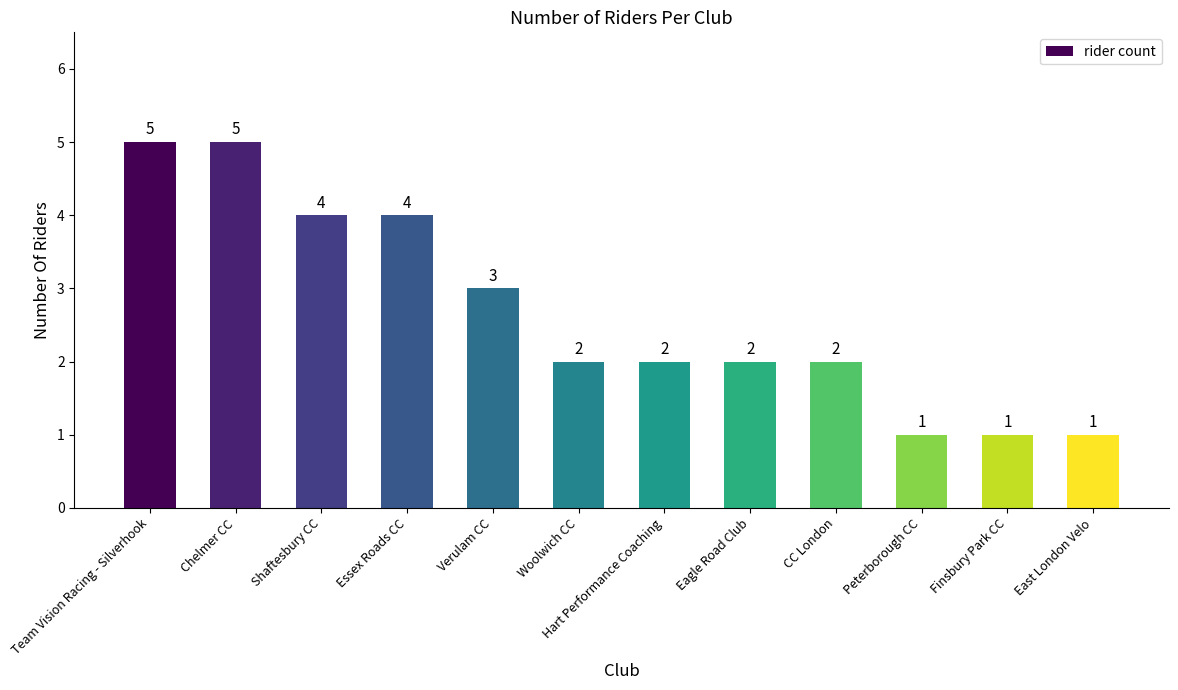

At which label does the data first exceed 2?

Team Vision Racing - Silverhook